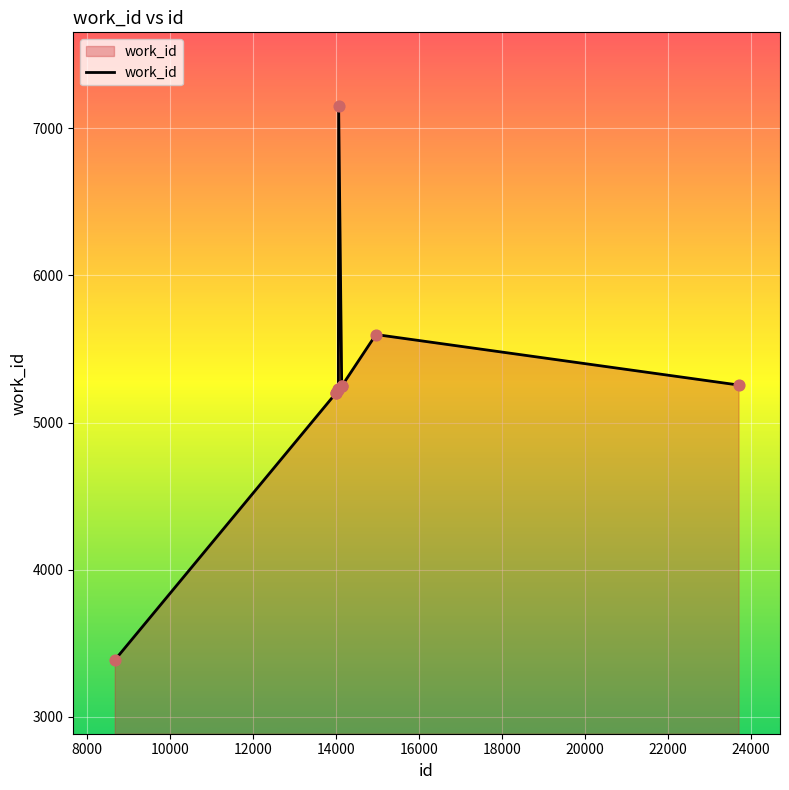

What is the smallest value displayed?

3386